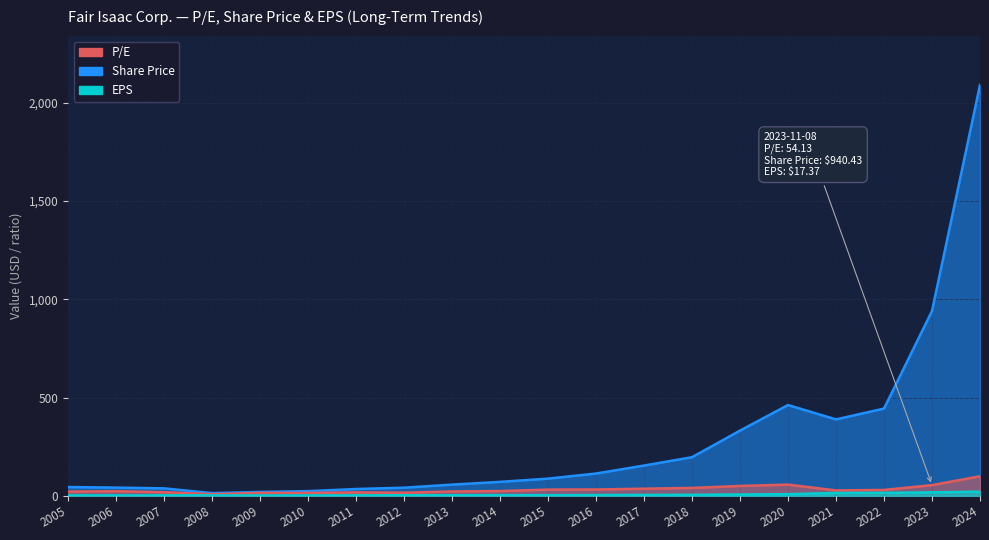

What is the highest value of the Share Price series?

2090.6